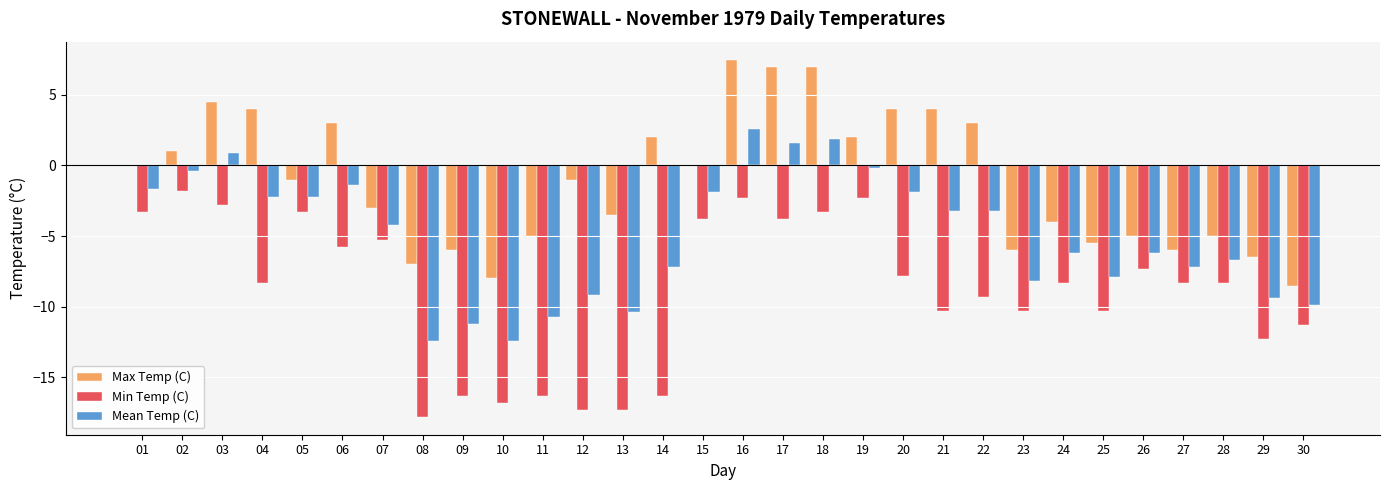

What is the average value of the Min Temp (C) series?

-8.9